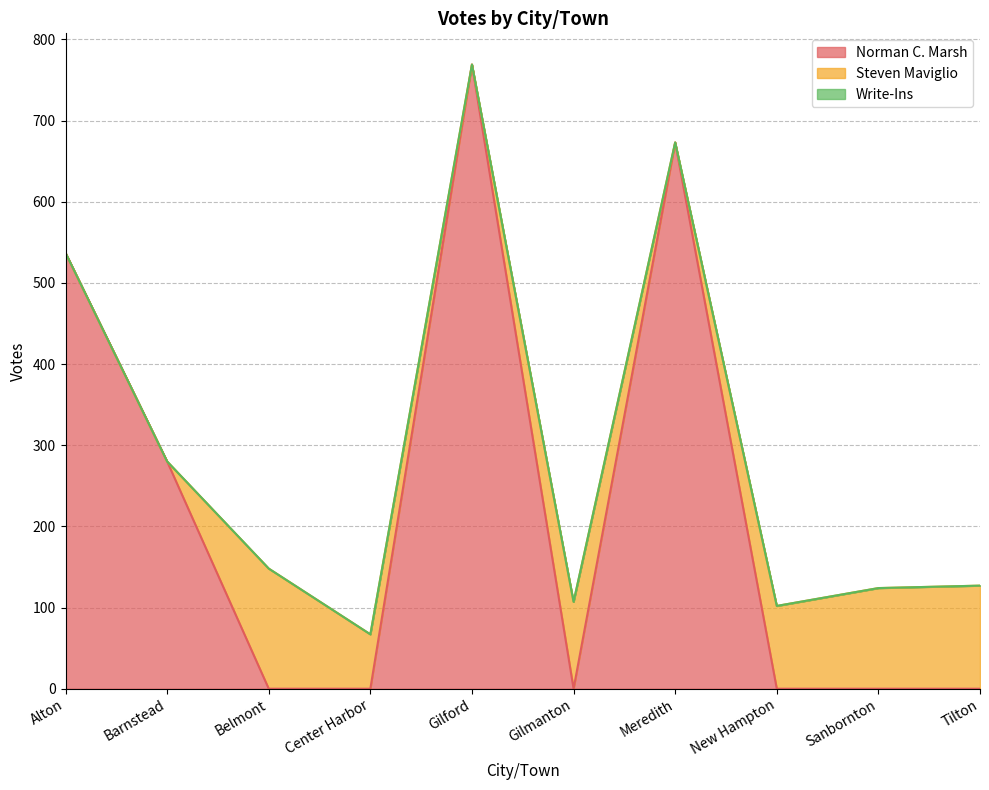

Which series has the largest total across all categories?

Norman C. Marsh